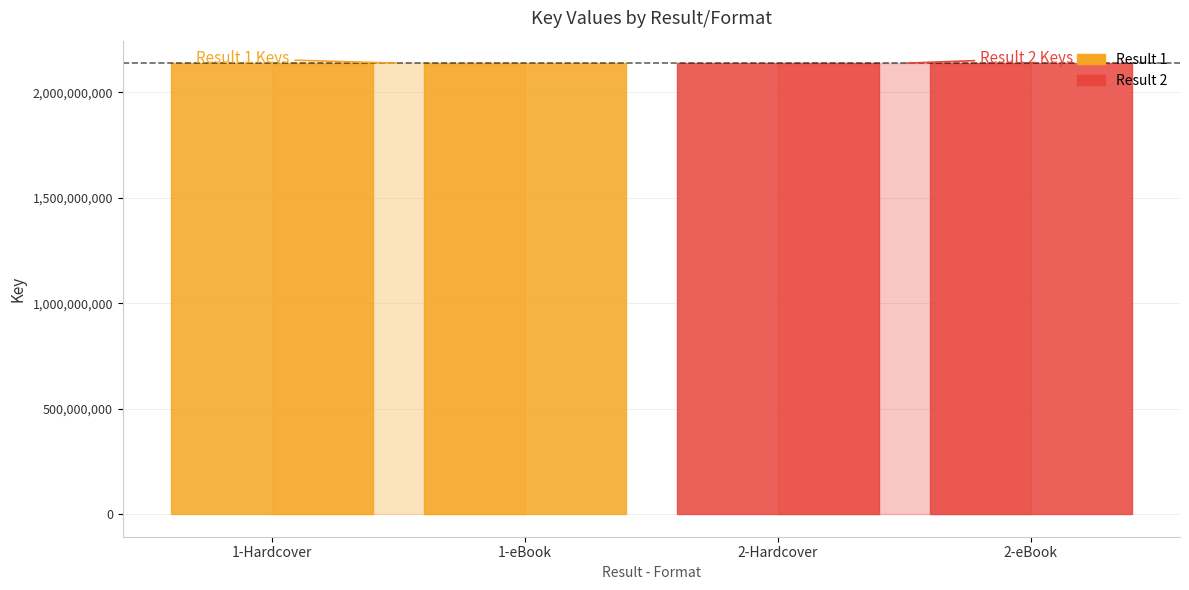

How many lines are shown in the chart?

1